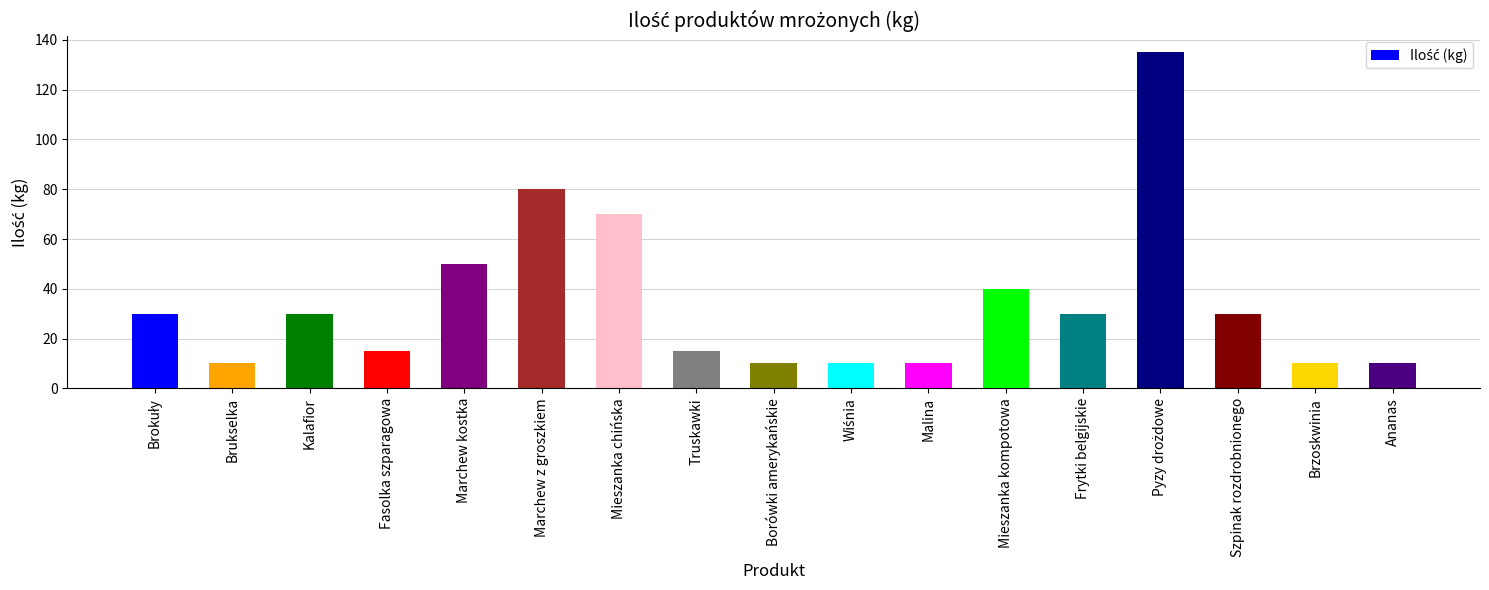

The value at Marchew kostka is 50. True or false?

True